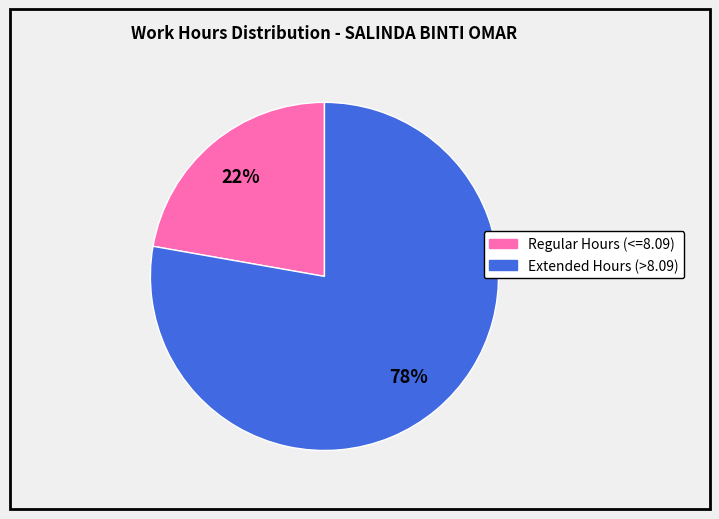

Is there a majority slice in this chart?

Yes